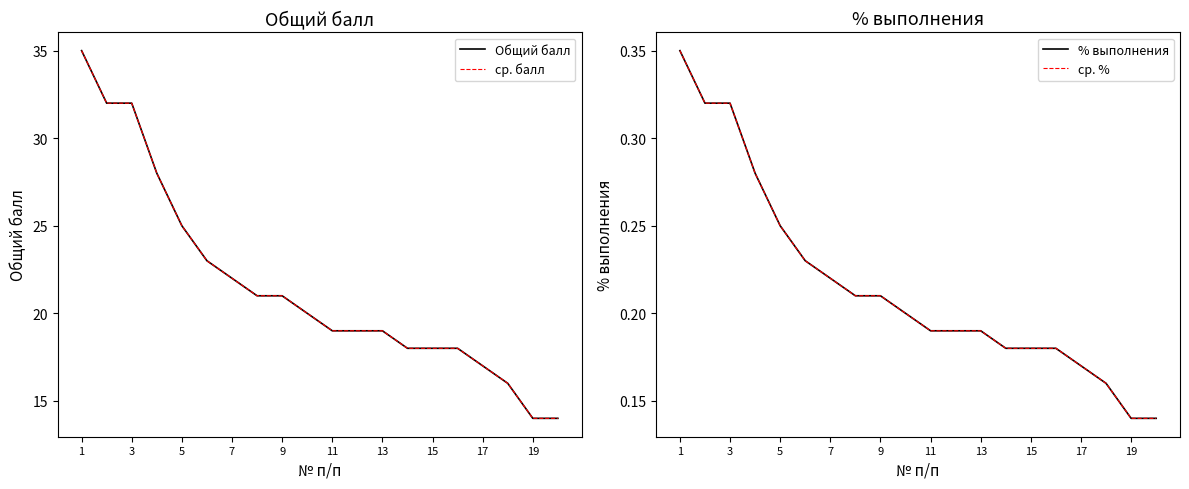

Rank the series at 1 from highest to lowest value.

Общий балл, ср. балл, % выполнения, ср. %